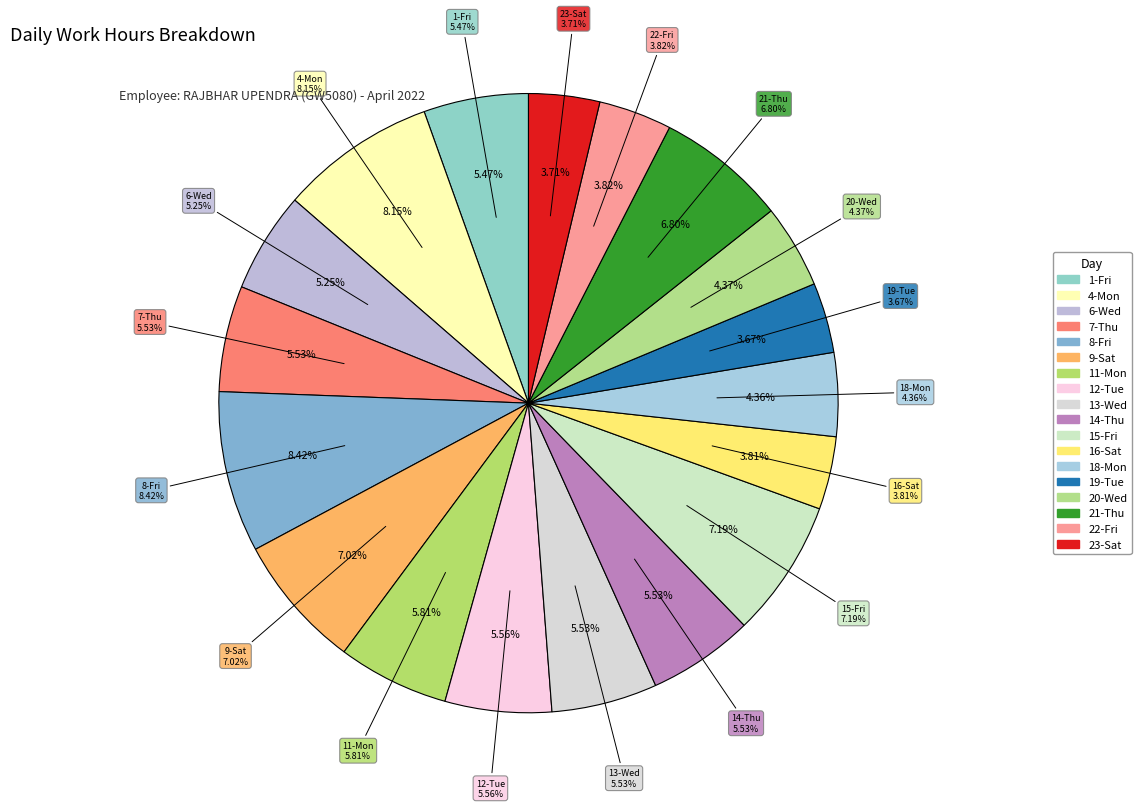

Combined, do 19-Tue and 15-Fri account for over 50%?

No